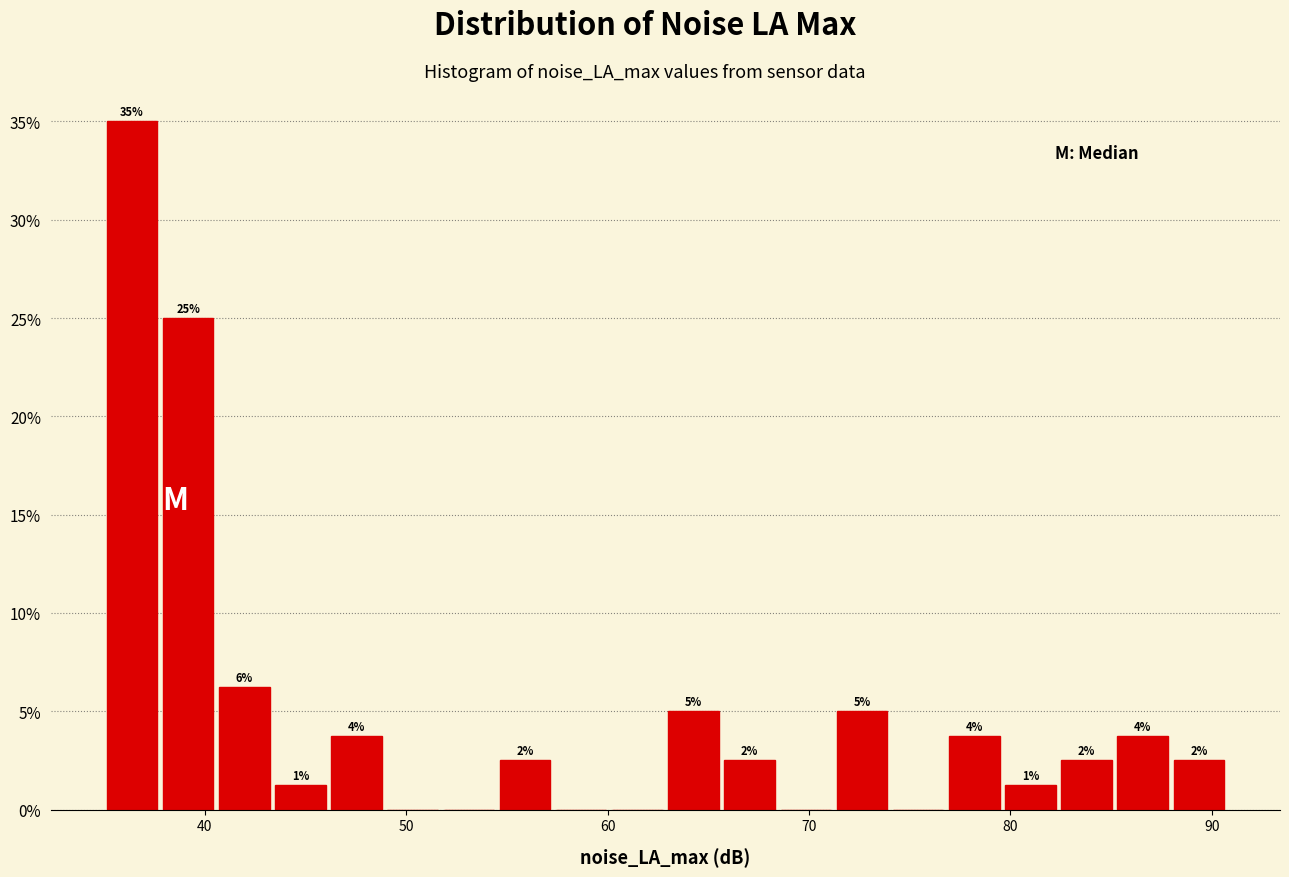

Read against the x-axis, roughly where is the centre of the tallest bar?

36